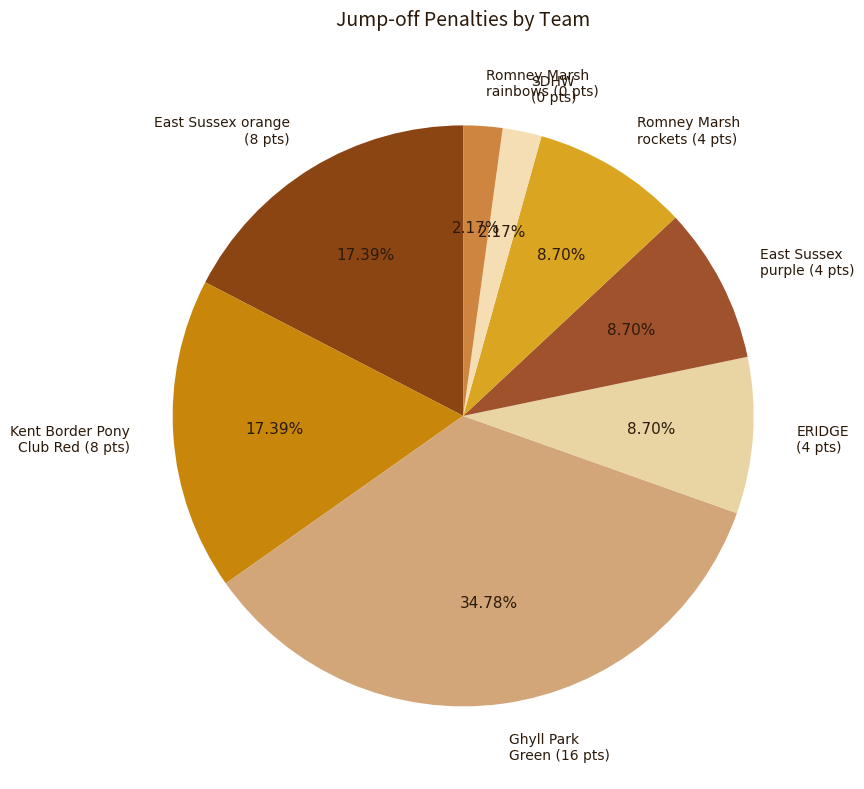

Which slice is the largest?

Ghyll Park Green